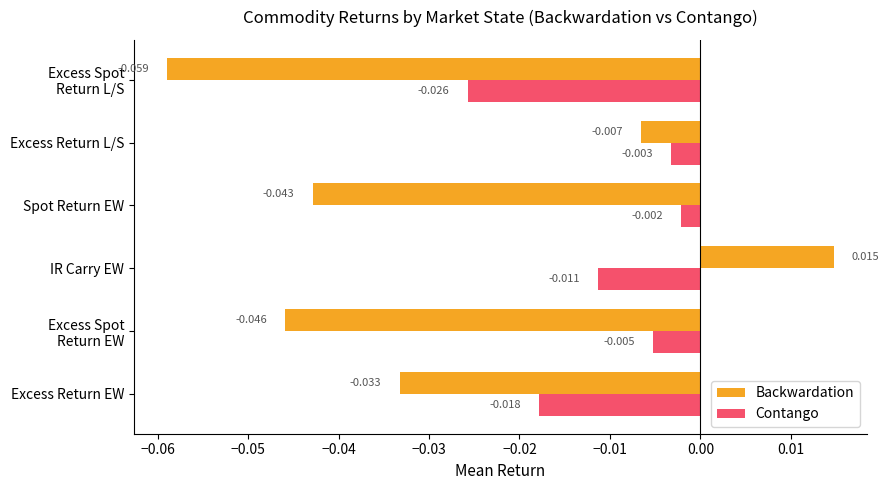

List the series in order of their peak value, lowest first.

Contango, Backwardation